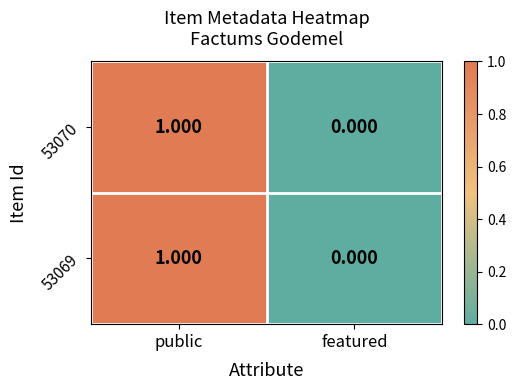

At which label does 53070 reach its minimum?

featured